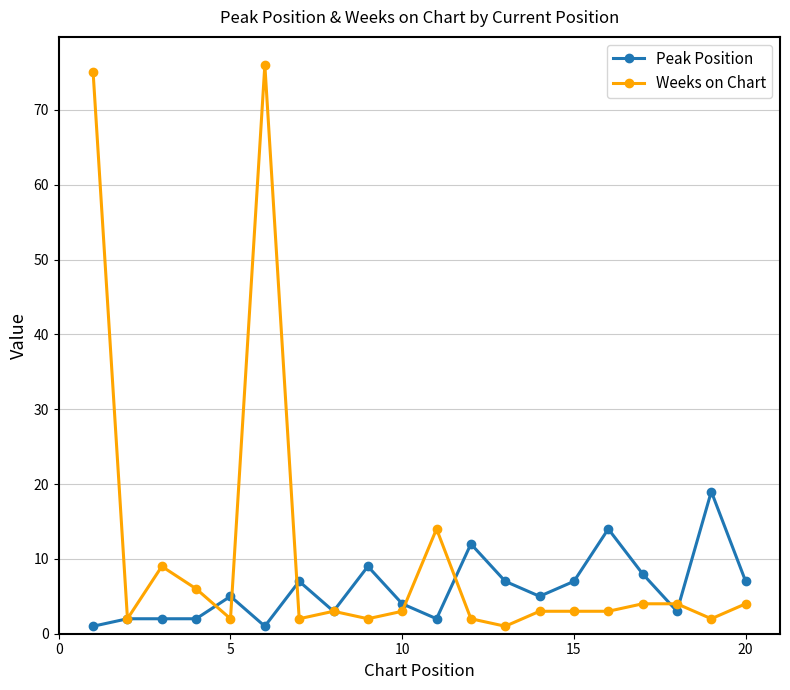

Which series has the largest range (max minus min)?

Weeks on Chart